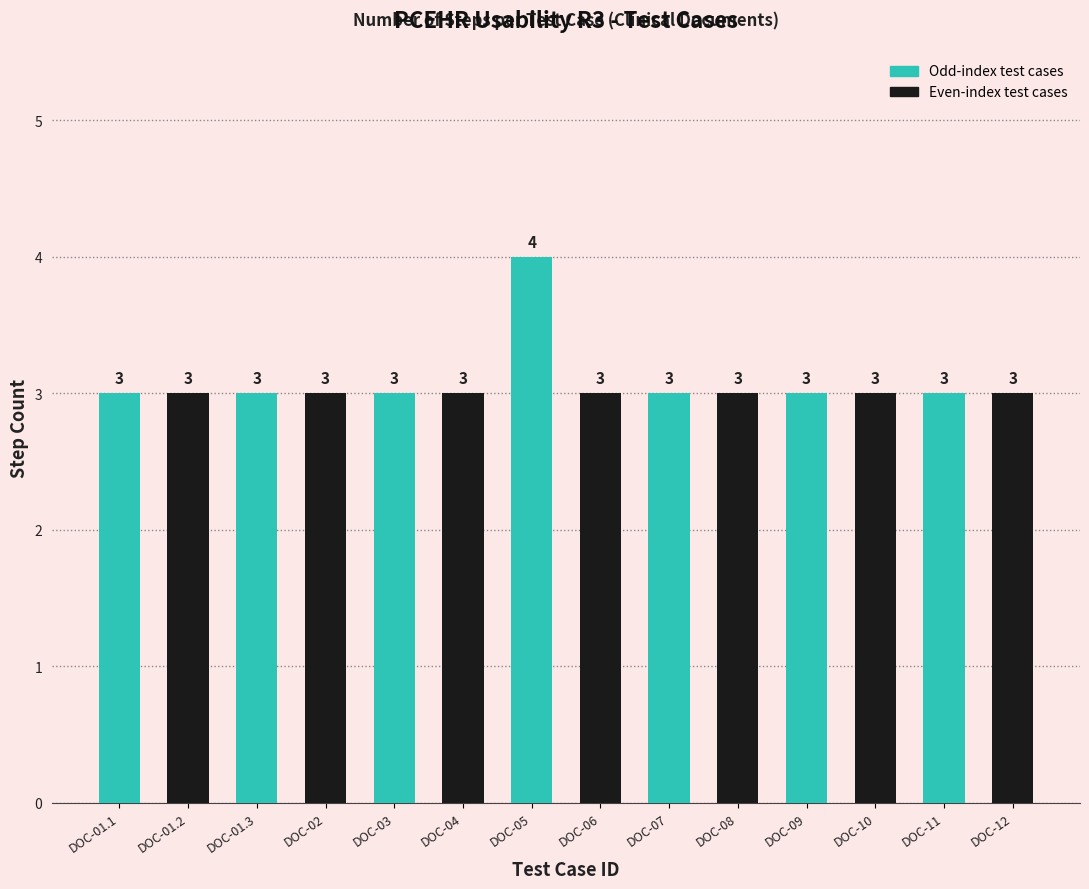

Is it true that the value at DOC-03 is 5?

False